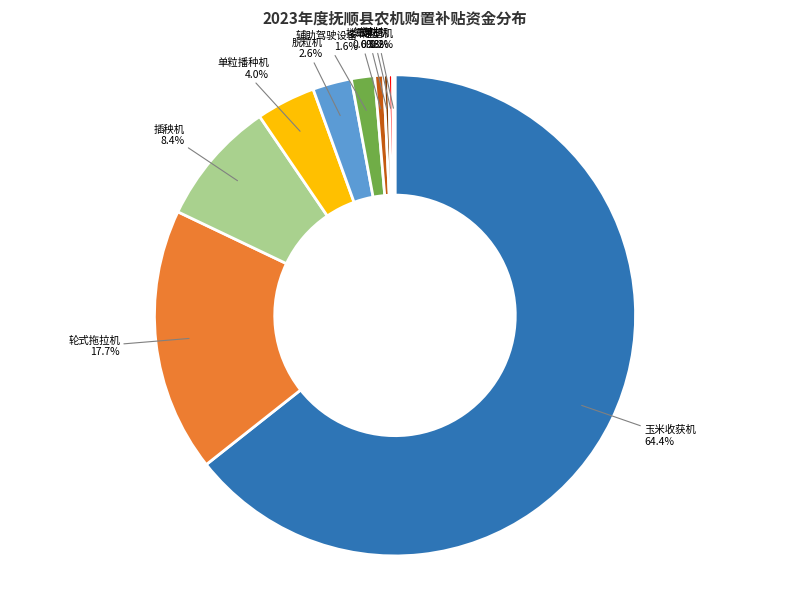

Which slice is the largest?

玉米收获机